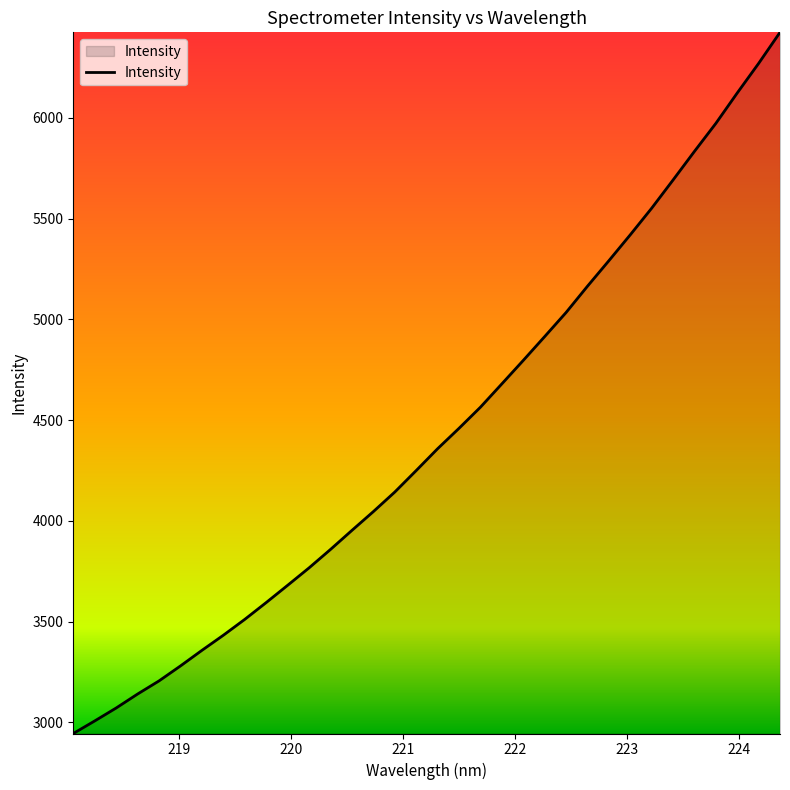

What is the difference between the maximum and second lowest values?

3417.3